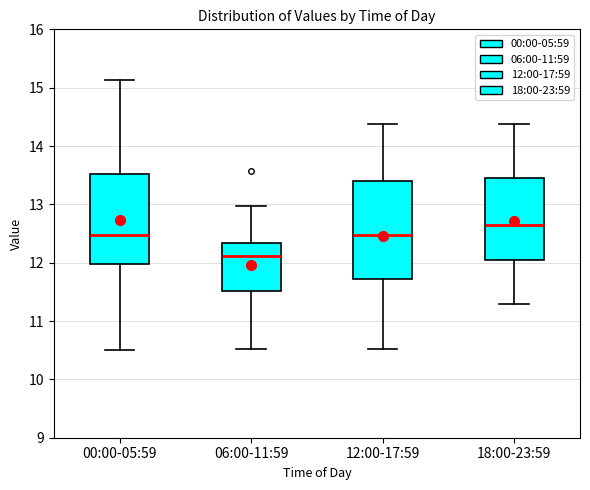

Reading left to right, transcribe this box plot: for each box, give where its median line is, the range the box spans, and where its two whiskers end, as read against the y-axis. The values are not printed on the chart, so give them approximately, as read against the axis.

00:00-05:59: median 12.5, box 12.0 to 13.5, whiskers 10.5 to 15.1
06:00-11:59: median 12.1, box 11.5 to 12.3, whiskers 10.5 to 13.0
12:00-17:59: median 12.5, box 11.7 to 13.4, whiskers 10.5 to 14.4
18:00-23:59: median 12.7, box 12.0 to 13.4, whiskers 11.3 to 14.4